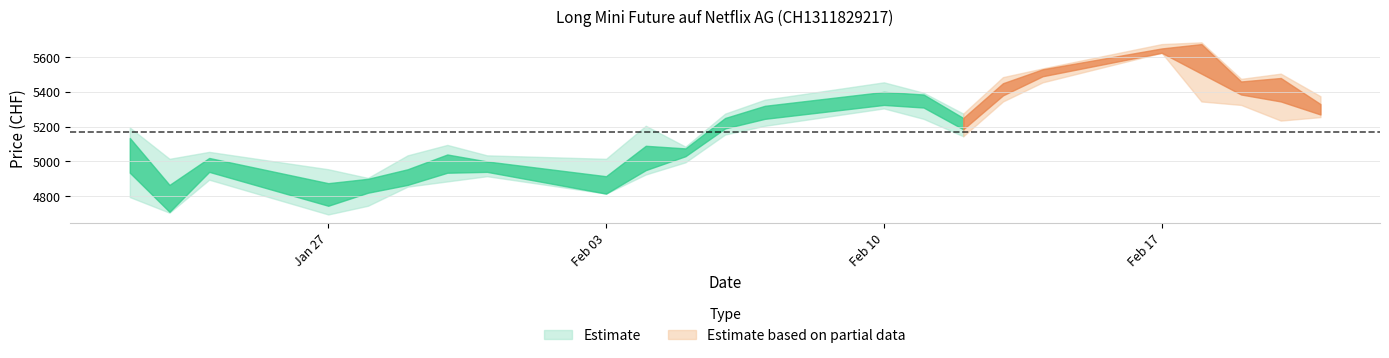

What is the total value across all series at 27.01.2025?

19260